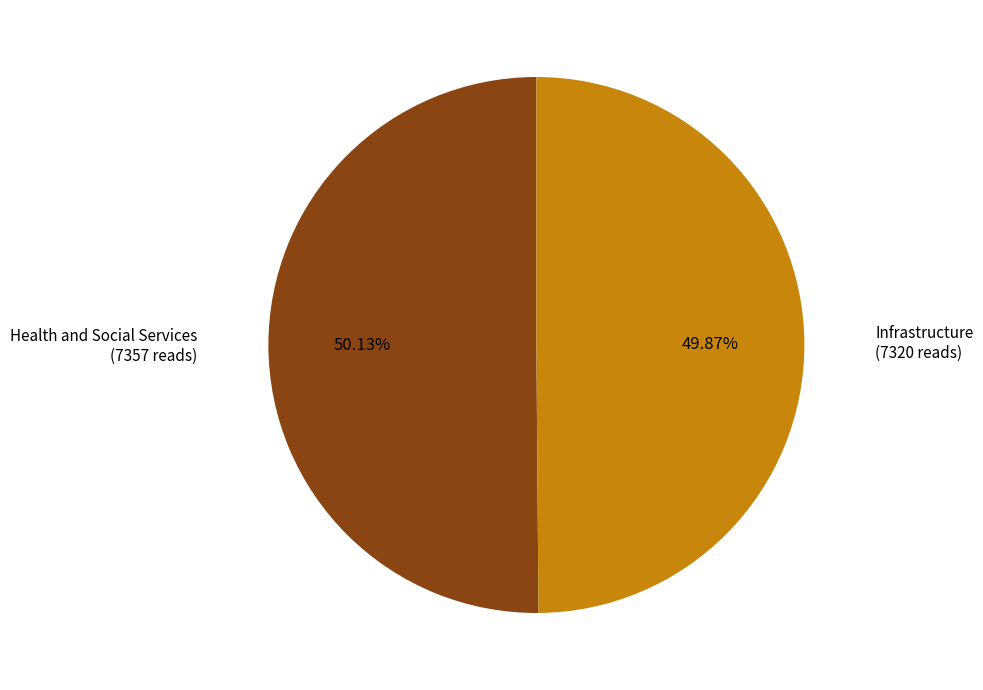

Is there any slice that represents more than half of the pie?

Yes